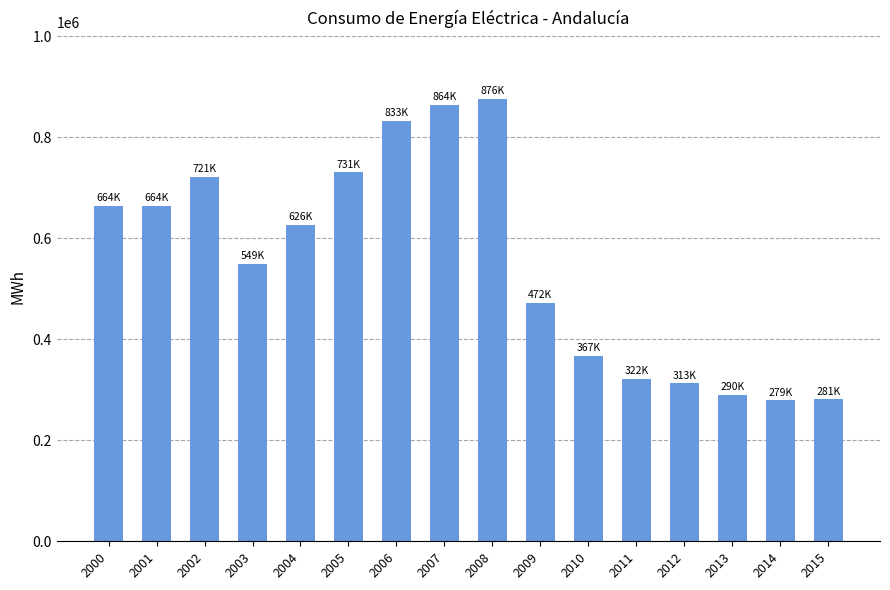

How many bars are there in total?

16